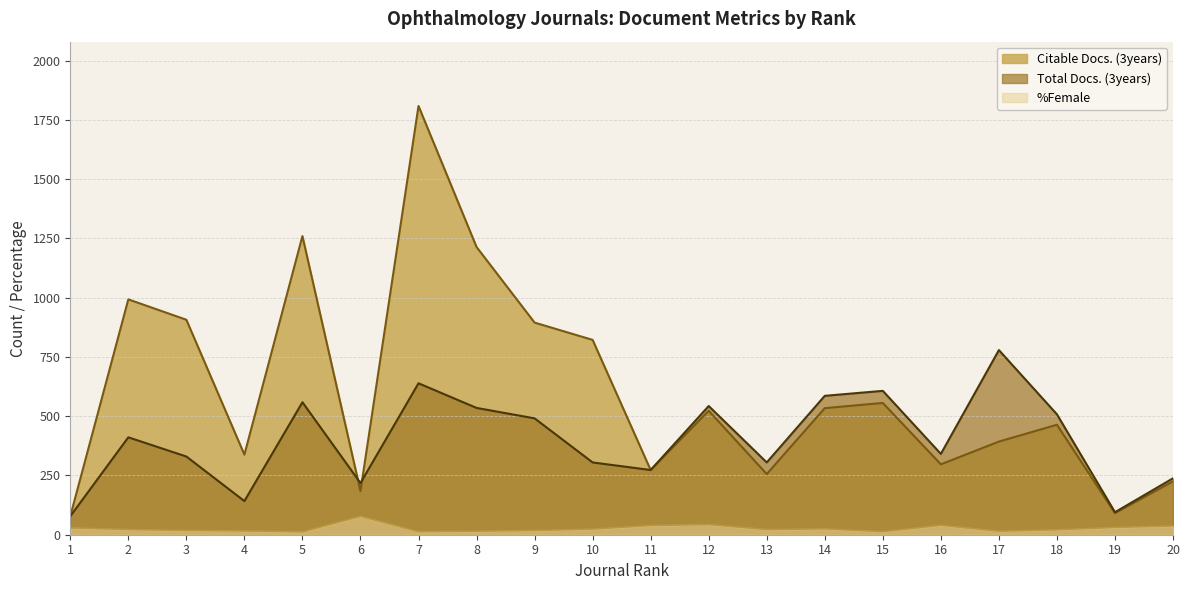

True or false: %Female and Total Docs. (3years) intersect in this chart.

False